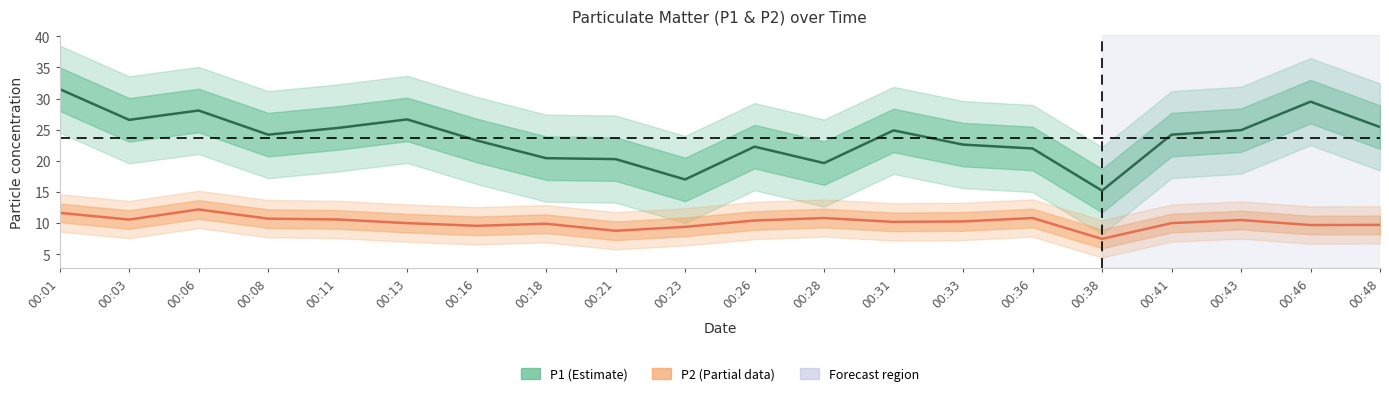

Reading left to right, transcribe all the data shown in this chart.

P1: 31.5	26.6	28.1	24.2	25.3	26.6	23.3	20.4	20.3	17.0	22.3	19.6	24.9	22.6	22.0	15.2	24.2	24.9	29.5	25.4
P2: 11.6	10.6	12.2	10.7	10.6	10.0	9.6	9.9	8.8	9.4	10.4	10.8	10.2	10.2	10.8	7.5	10.0	10.5	9.7	9.7